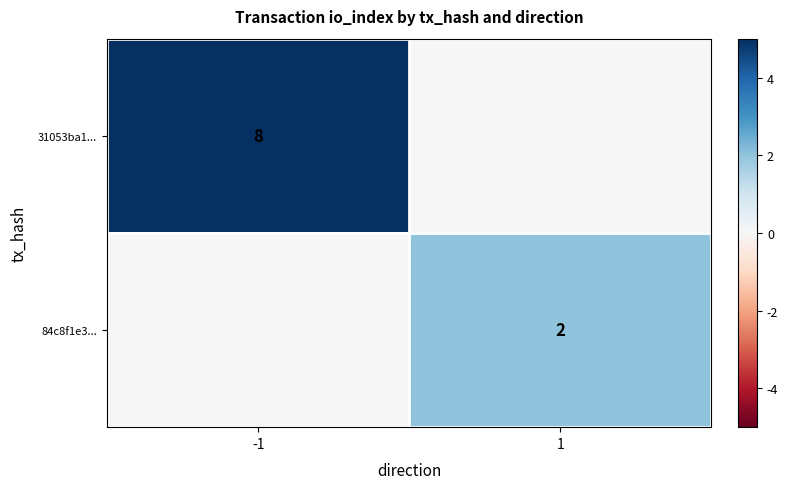

At how many categories does at least one series exceed 5?

1